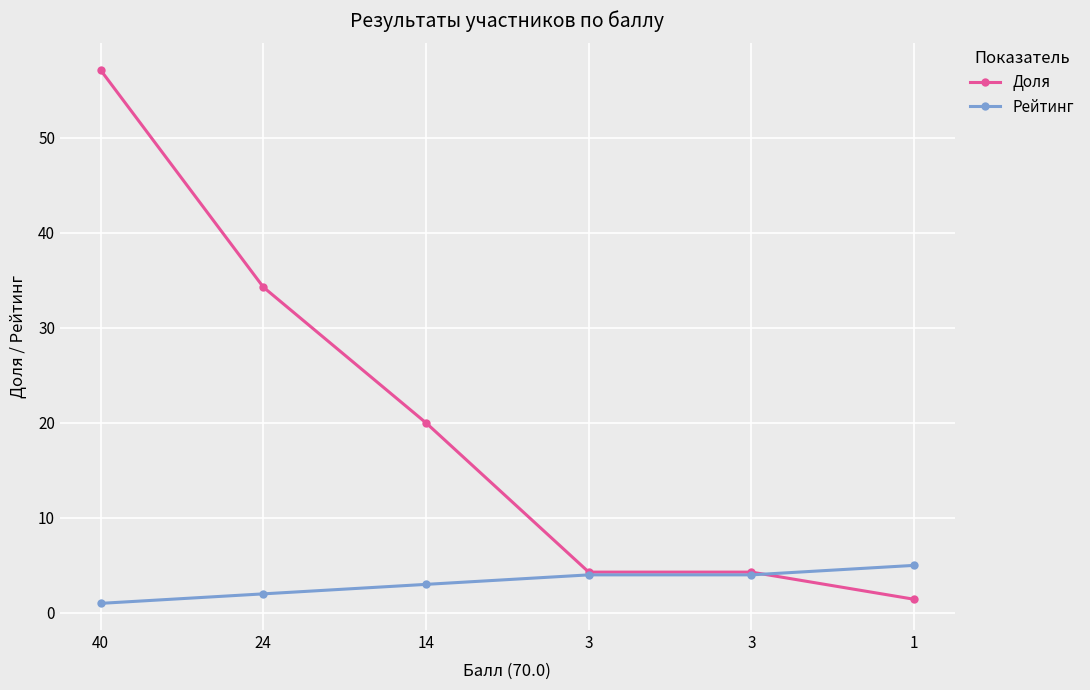

How many lines are shown in the chart?

2